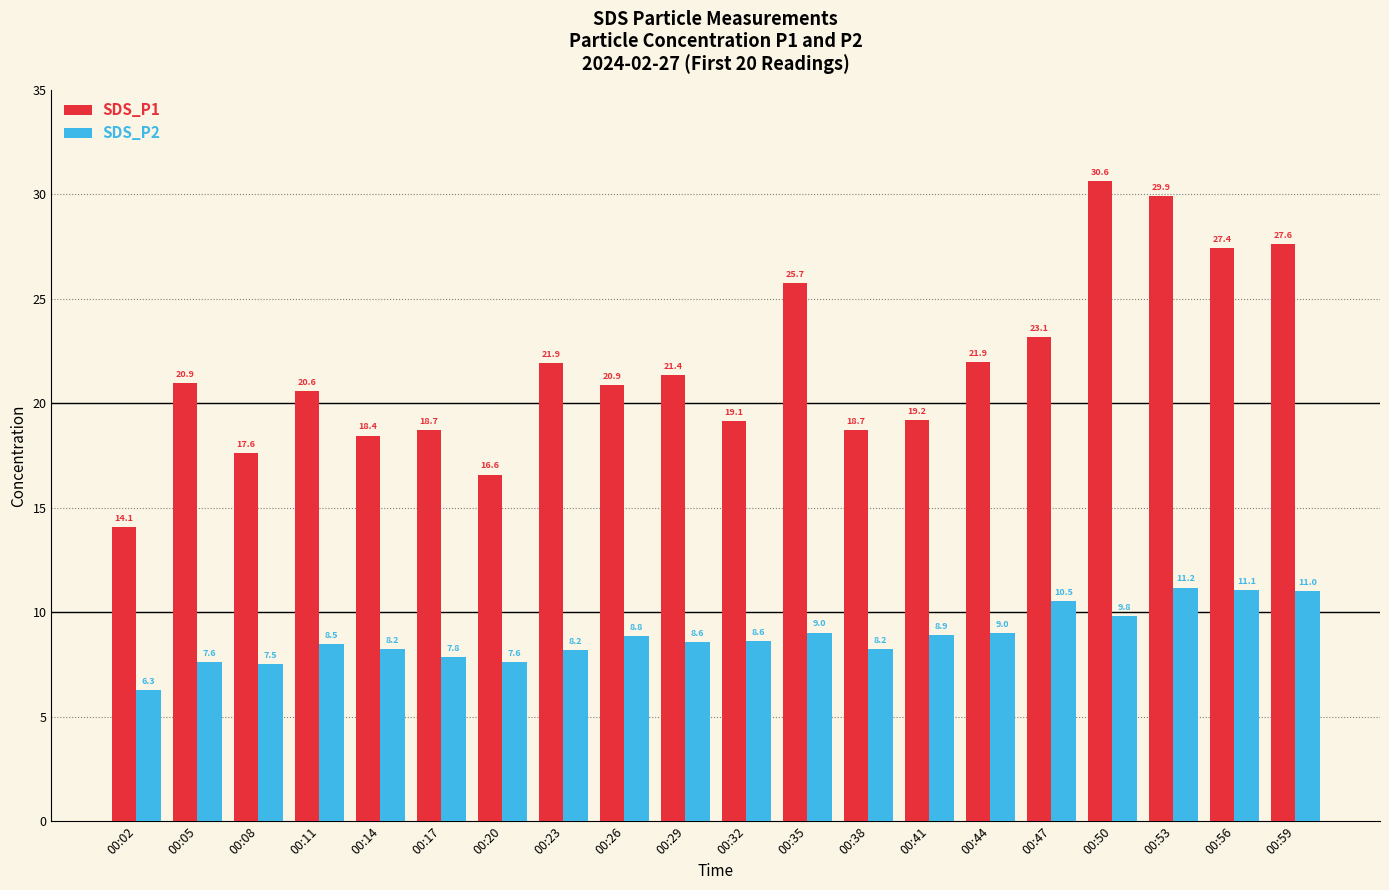

What are all the series names shown in the legend?

SDS_P1, SDS_P2